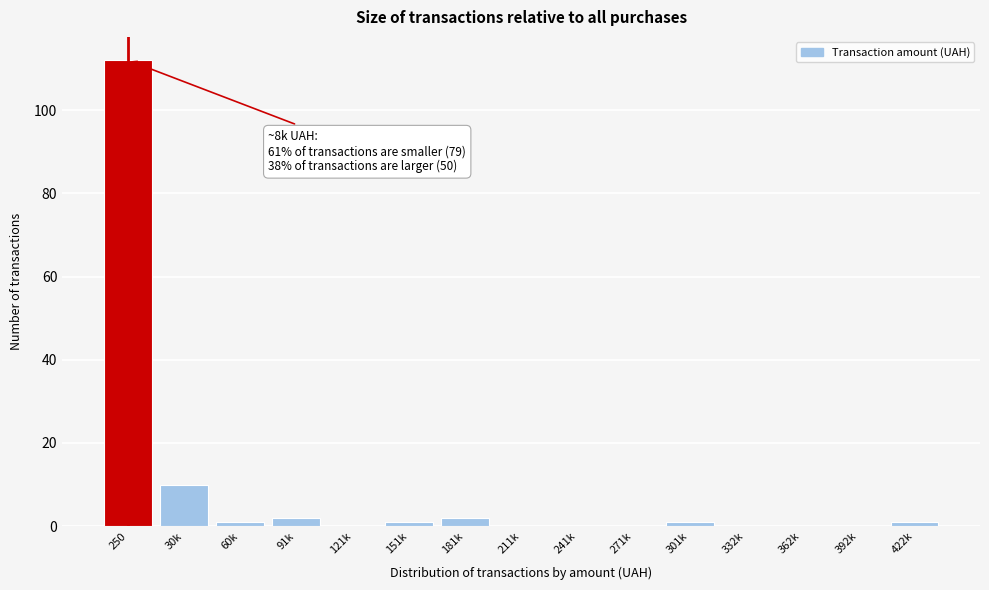

Reading left to right, what are all the values shown in this chart?

250=112	30k=10	60k=1	91k=2	121k=0	151k=1	181k=2	211k=0	241k=0	271k=0	301k=1	332k=0	362k=0	392k=0	422k=1